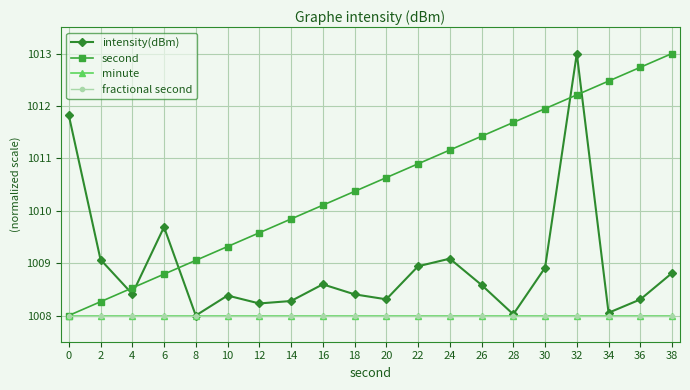

Is this an area chart (filled region under the line)?

No